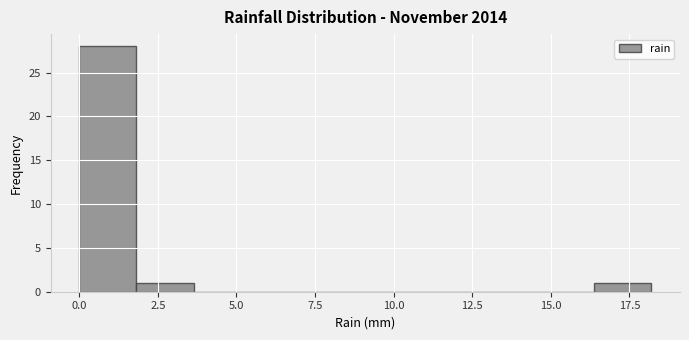

Around what value on the x-axis is the tallest bar? Give the approximate position of its centre, as read against the axis.

1.0